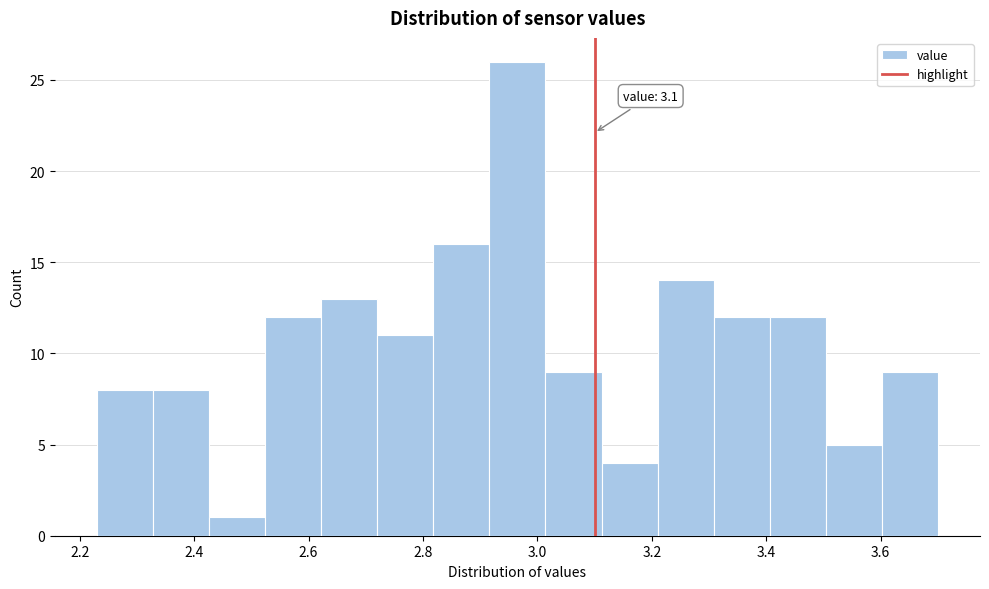

Over which range of the x-axis is the bar tallest?

2.916 to 3.014